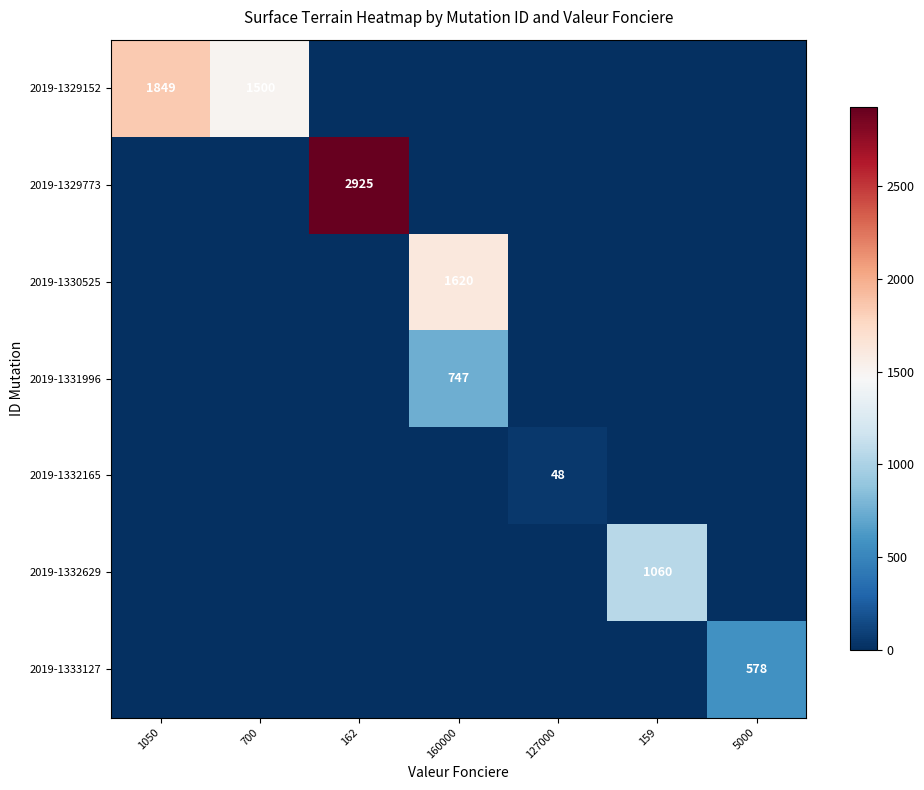

Which category has the highest value across all series?

162